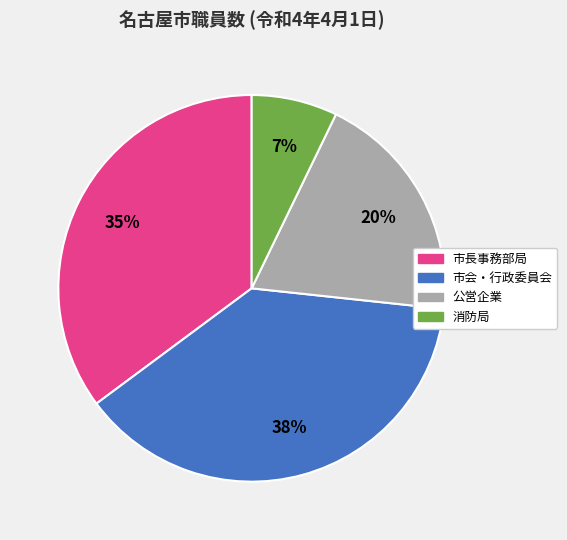

True or false: 公営企業 accounts for 20% of the total.

True